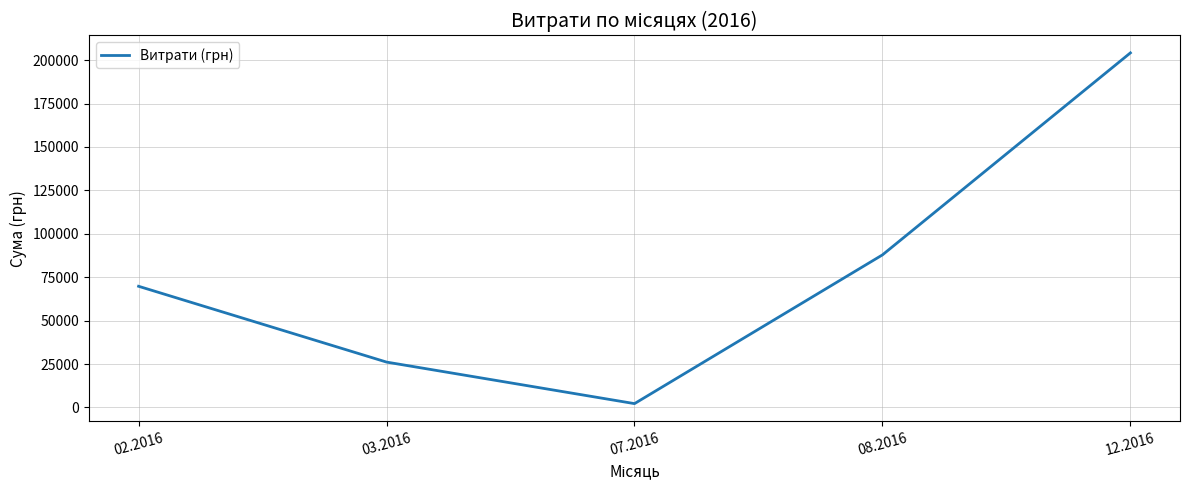

Which has a higher value, 02.2016 or 03.2016?

02.2016